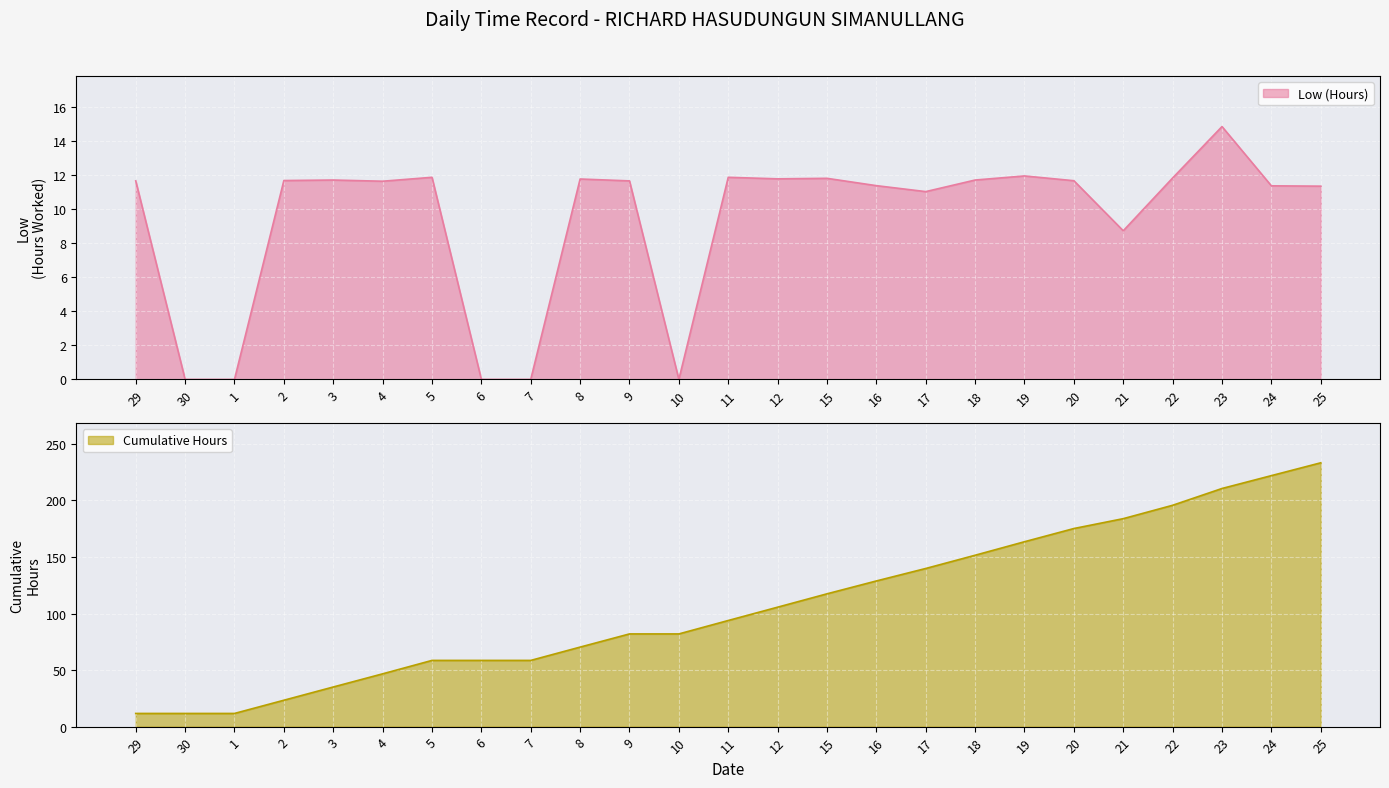

At which label is Low (Hours) closest to 7?

21